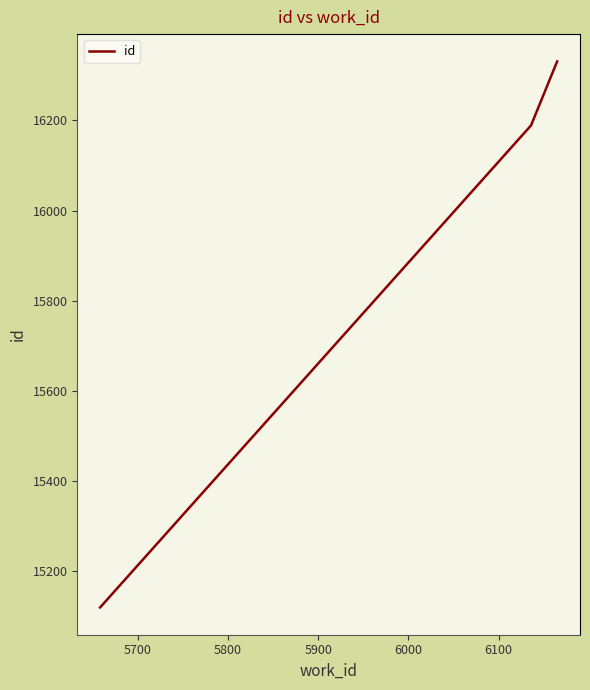

What is the greatest value displayed?

16331